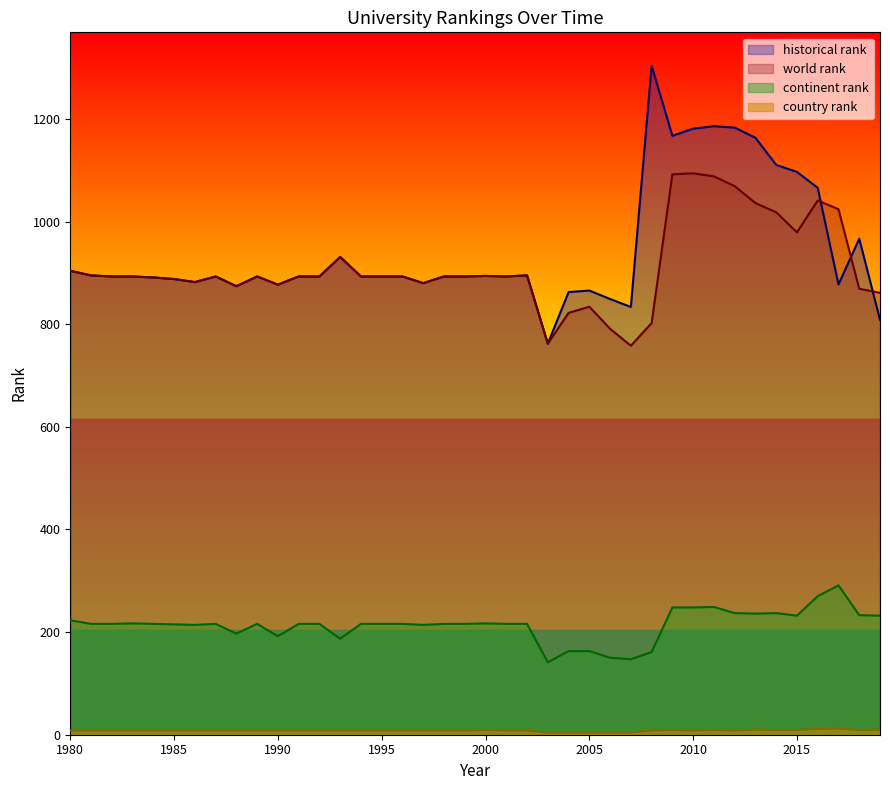

Rank the series by their maximum value, from highest to lowest.

historical rank, world rank, continent rank, country rank